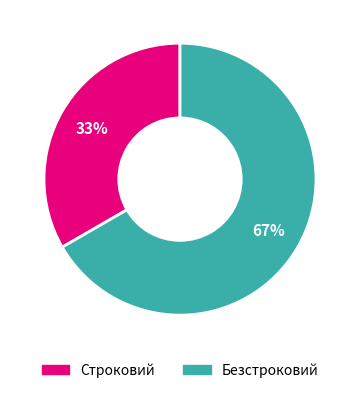

Is the sum of Безстроковий and Строковий greater than half?

Yes